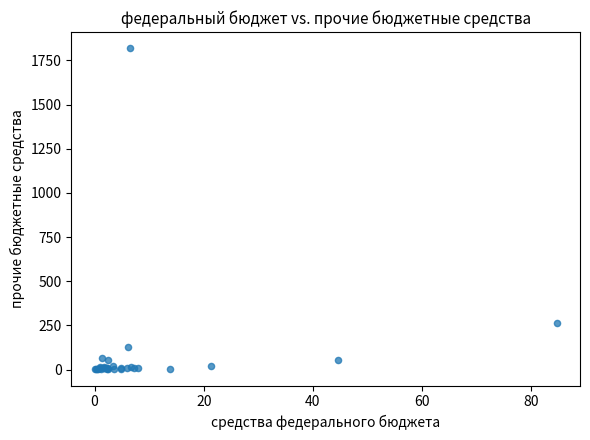

What Y value in the scatter plot is closest to 909?

263.8